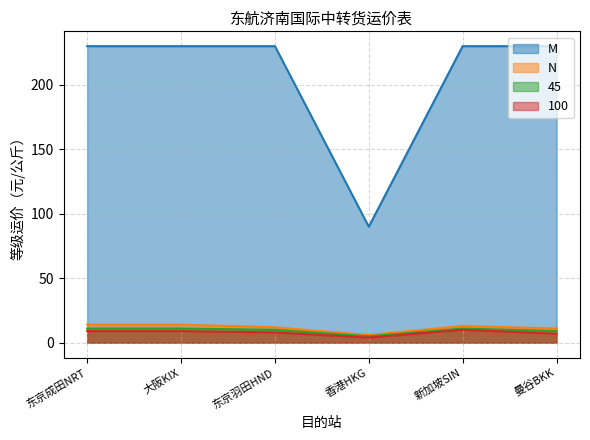

Between 新加坡SIN and 大阪KIX, which is larger?

新加坡SIN